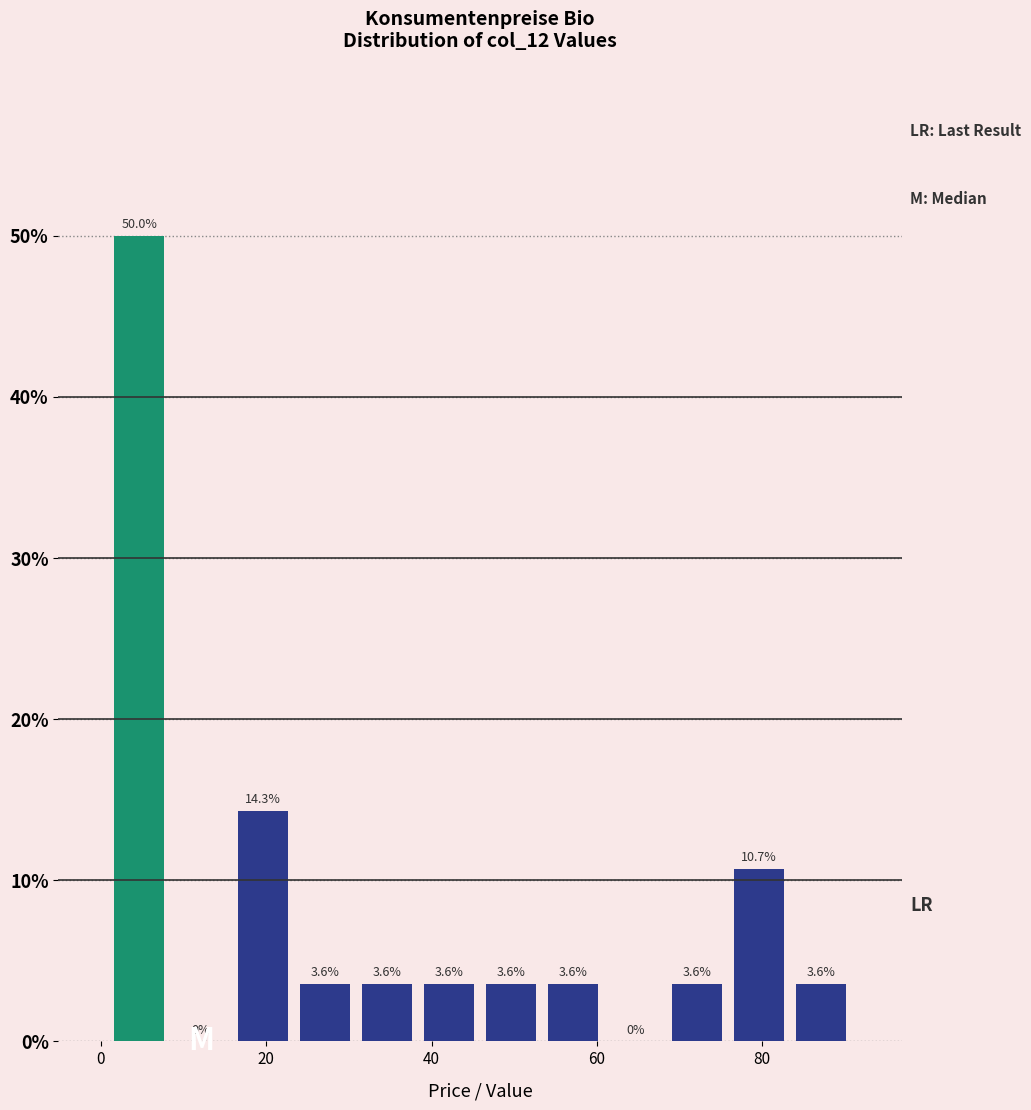

Read against the x-axis, roughly where is the centre of the tallest bar?

4